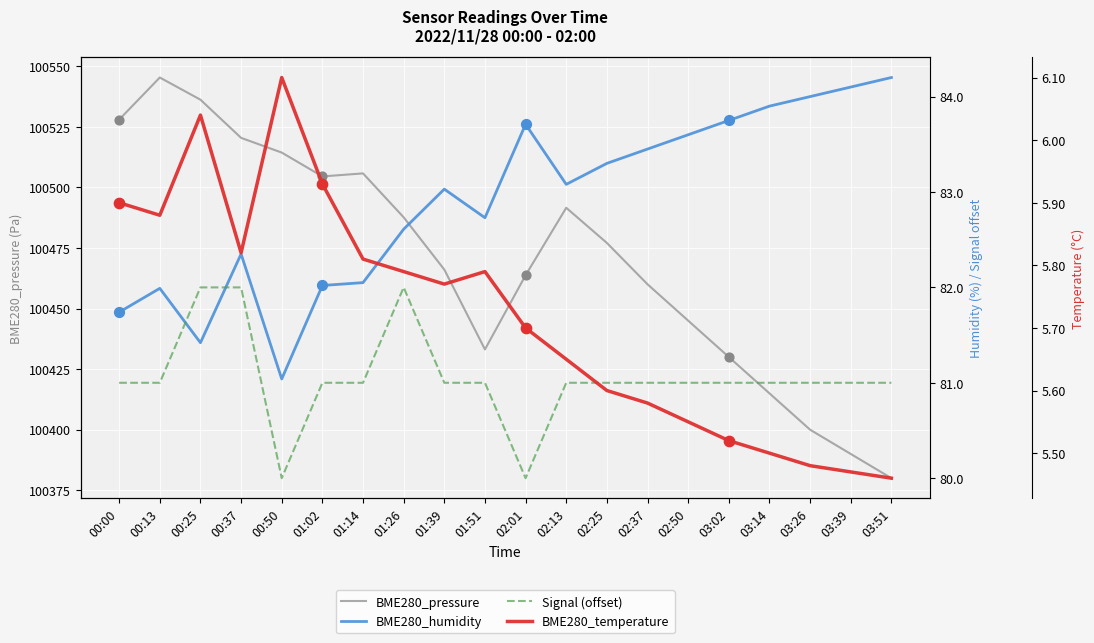

Which series has the largest Y range (max minus min)?

BME280_pressure